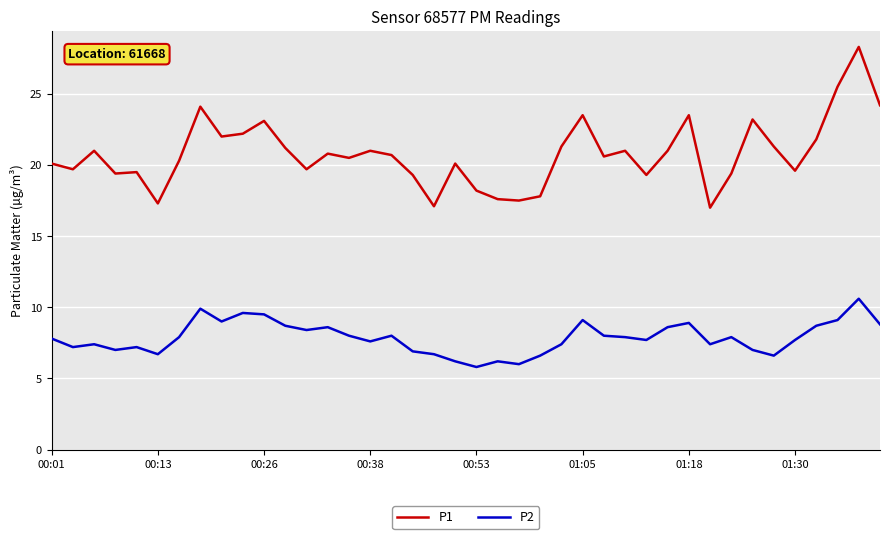

True or false: P2 and P1 intersect in this chart.

False